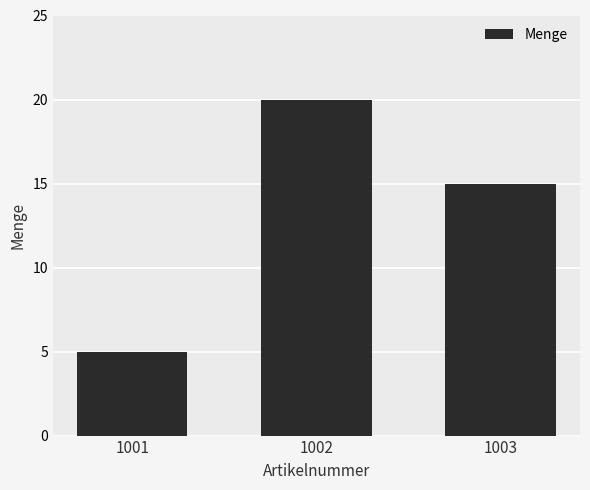

What is the value of the 2nd bar from the left?

20